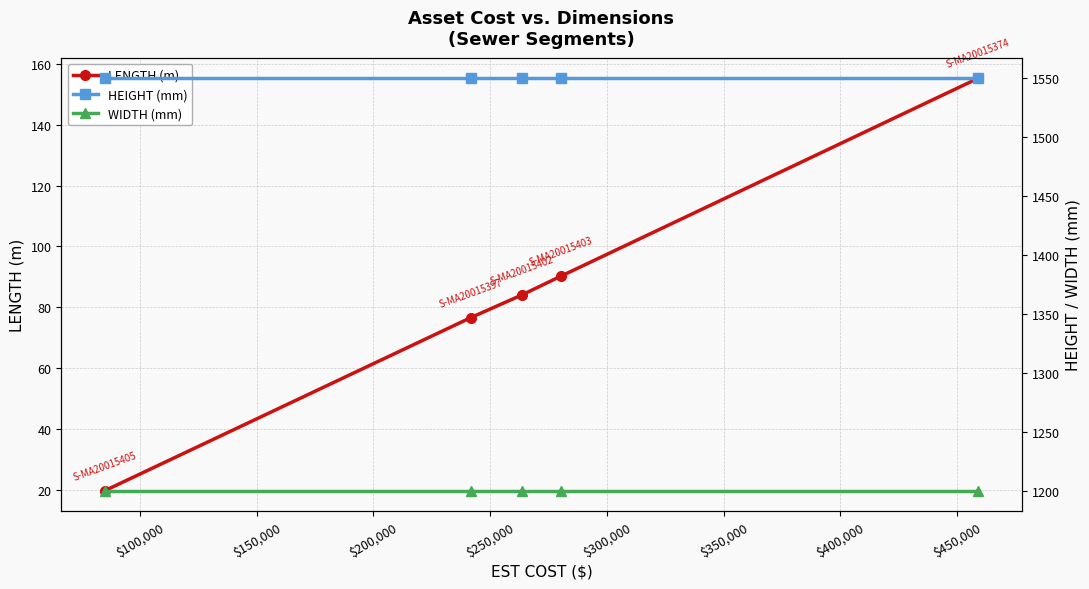

What is the minimum value for HEIGHT (mm)?

1550.0